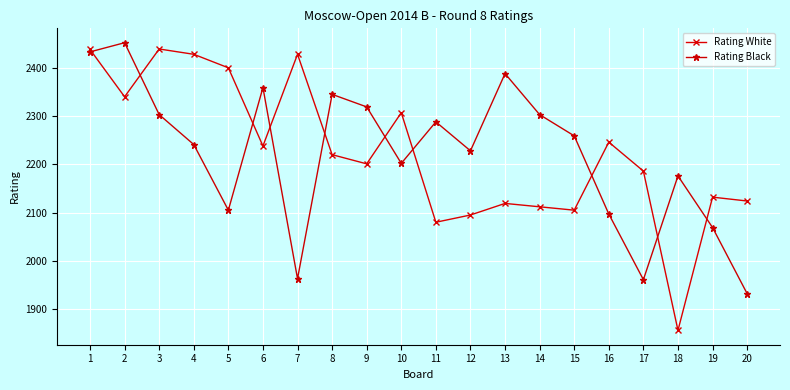

At which category does Rating Black reach its first local peak?

2